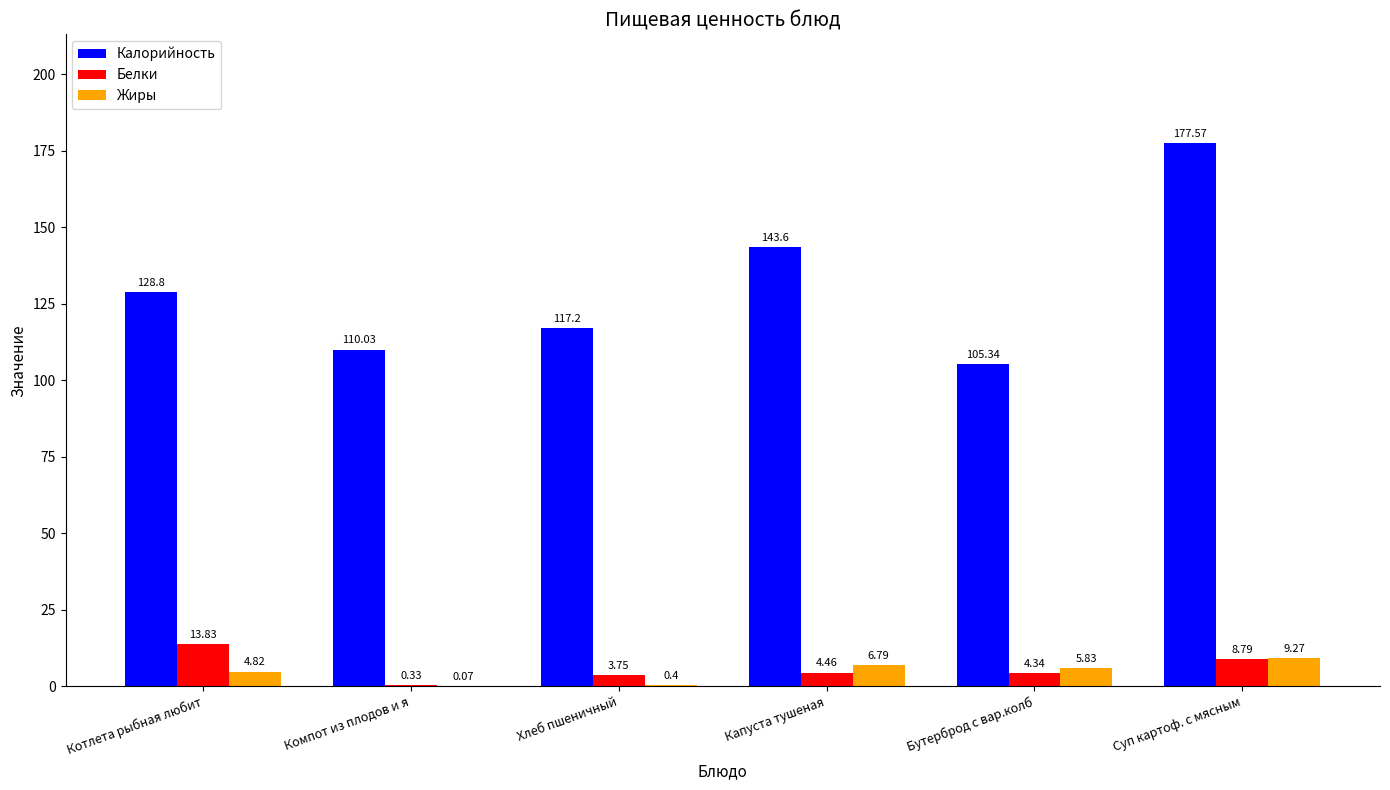

Is the value of Белки at Котлета рыбная любит greater than the value of Жиры at Капуста тушеная?

Yes